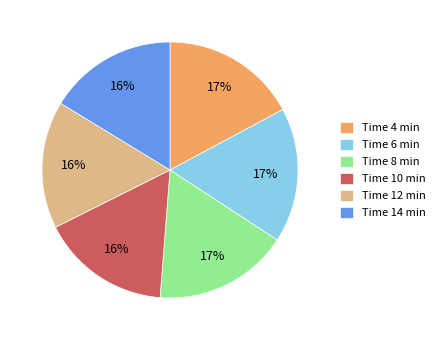

Count the number of slices in the pie.

6